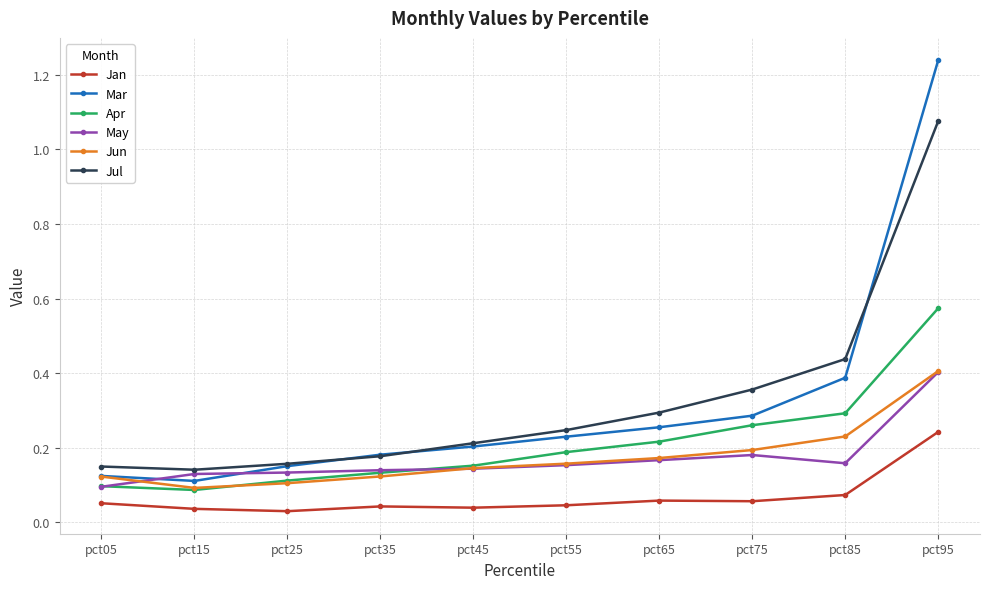

Which category has the highest value across all series?

pct95